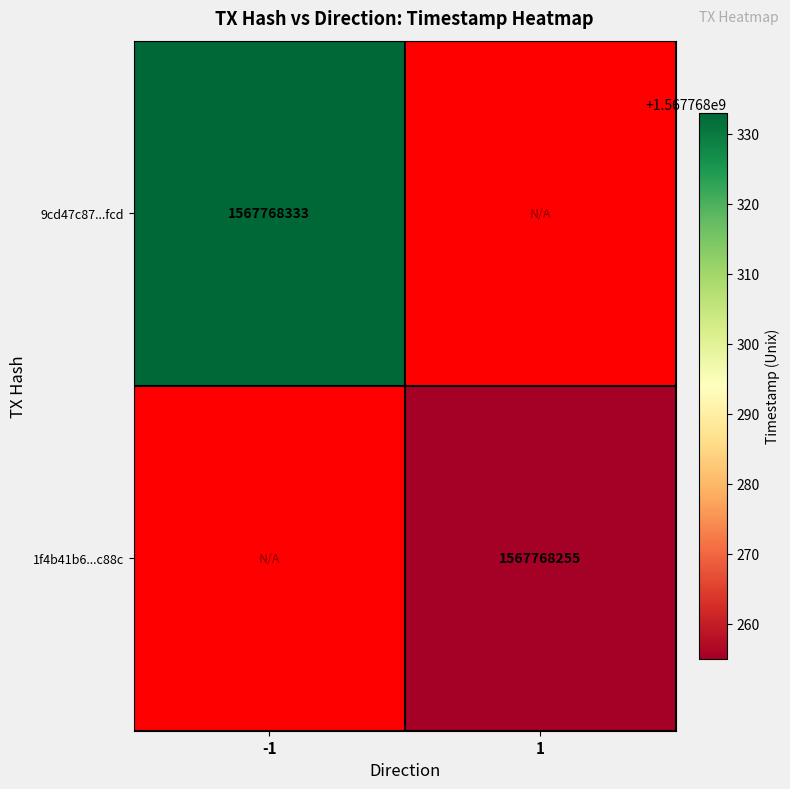

True or false: 9cd47c87ce8f18d8151cd14c4708029f87f1fcd has a value of -1 at direction.

False